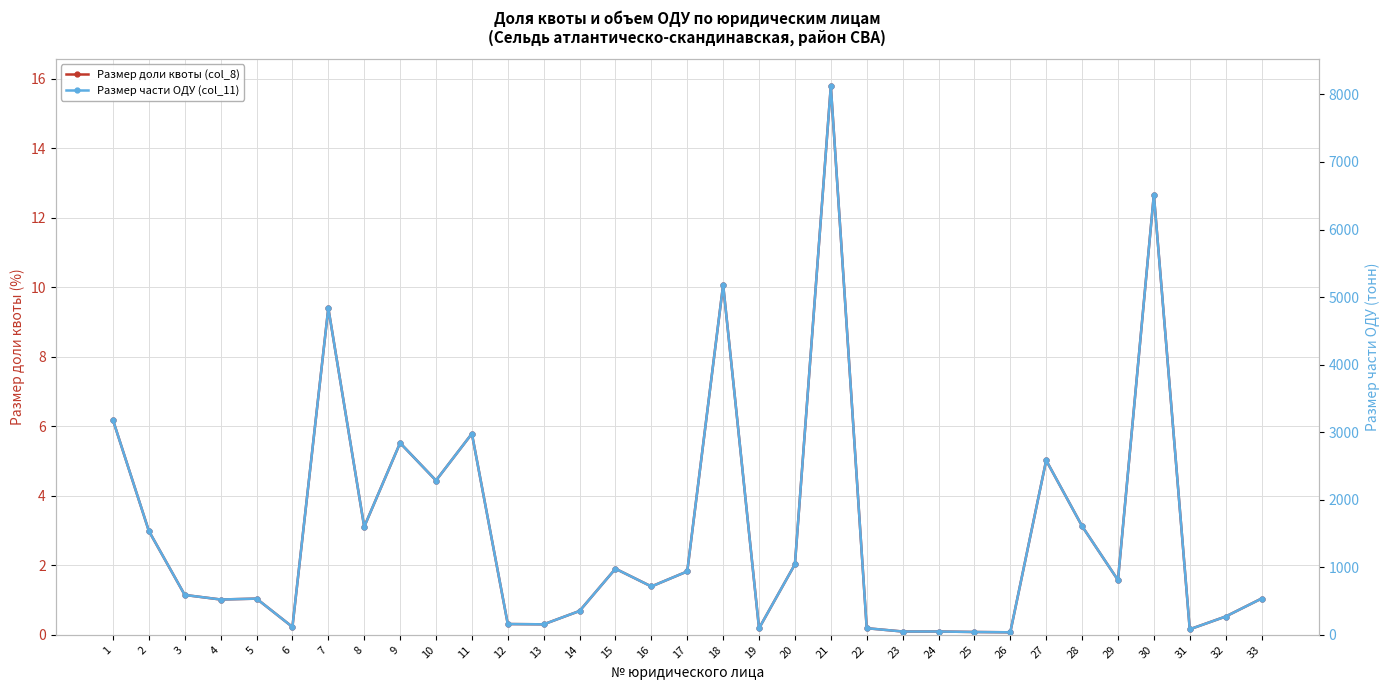

At which category does the chart reach its minimum across all series?

26